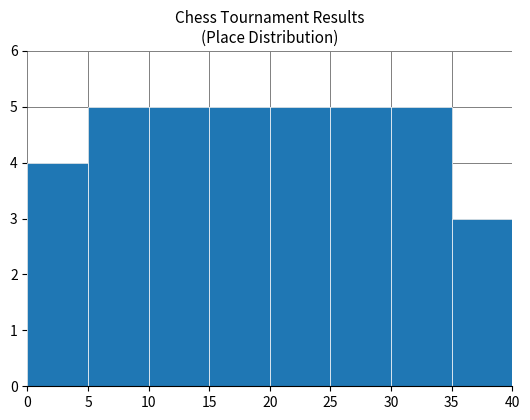

What is the height of the bar covering 35 to 40 on the x-axis? The values are not printed on the chart, so give them approximately, as read against the axis.

3